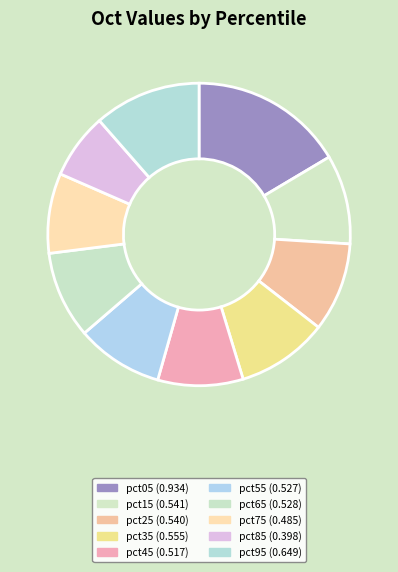

How many segments does this pie chart have?

10